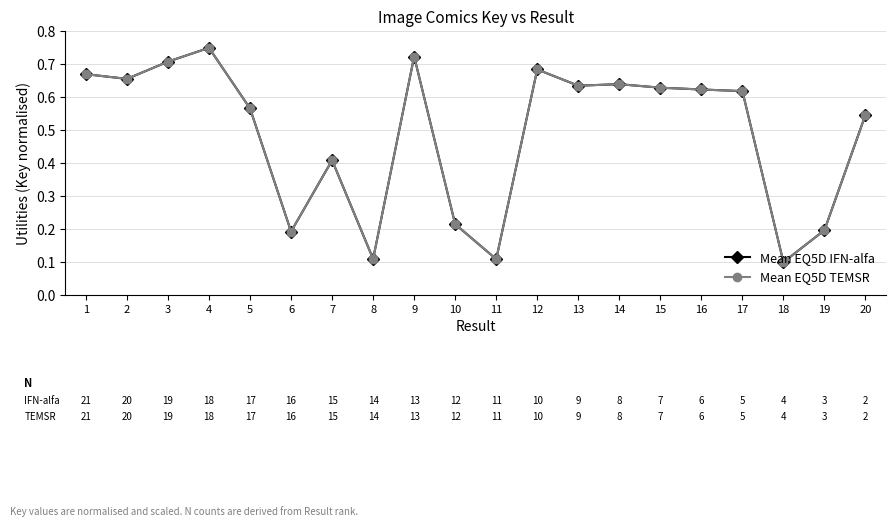

Which series has the widest spread of values?

Mean EQ5D IFN-alfa